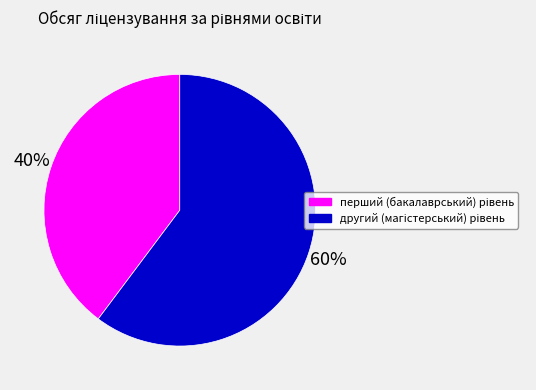

Is there a majority slice in this chart?

Yes